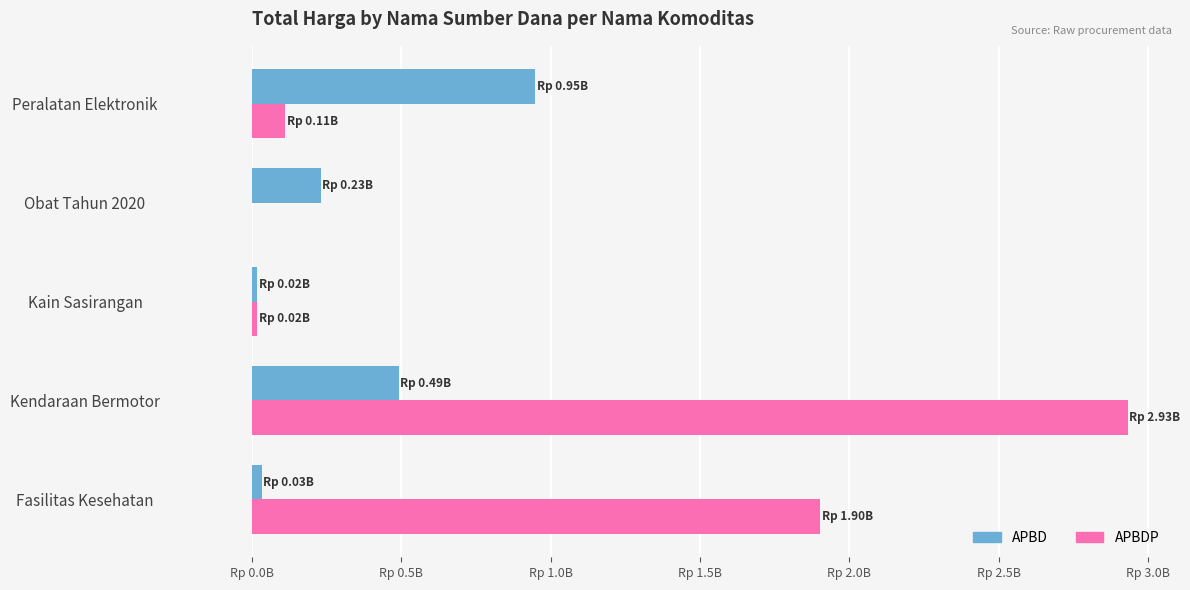

Where is APBD nearest to the value 483833500?

Kendaraan Bermotor